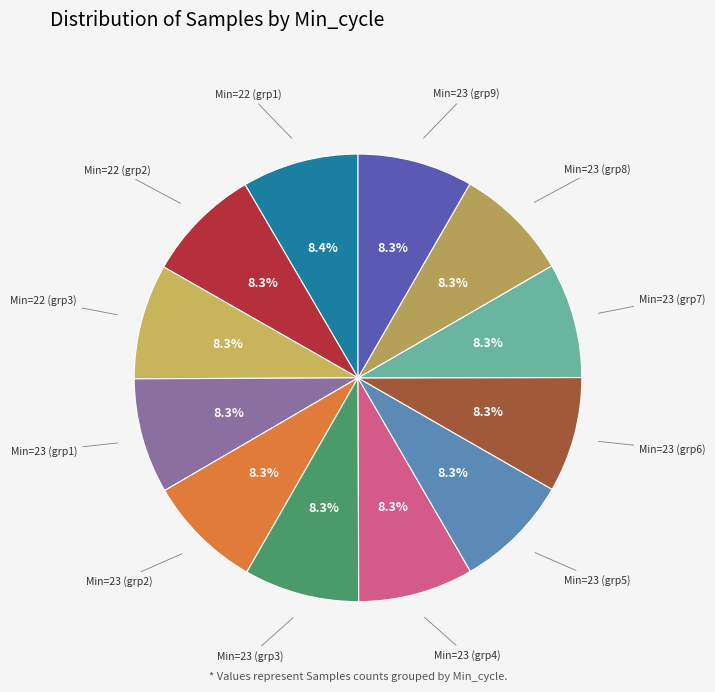

Approximately how many times larger is the value at Min=22 (grp3) compared to Min=23 (grp5)?

1.0